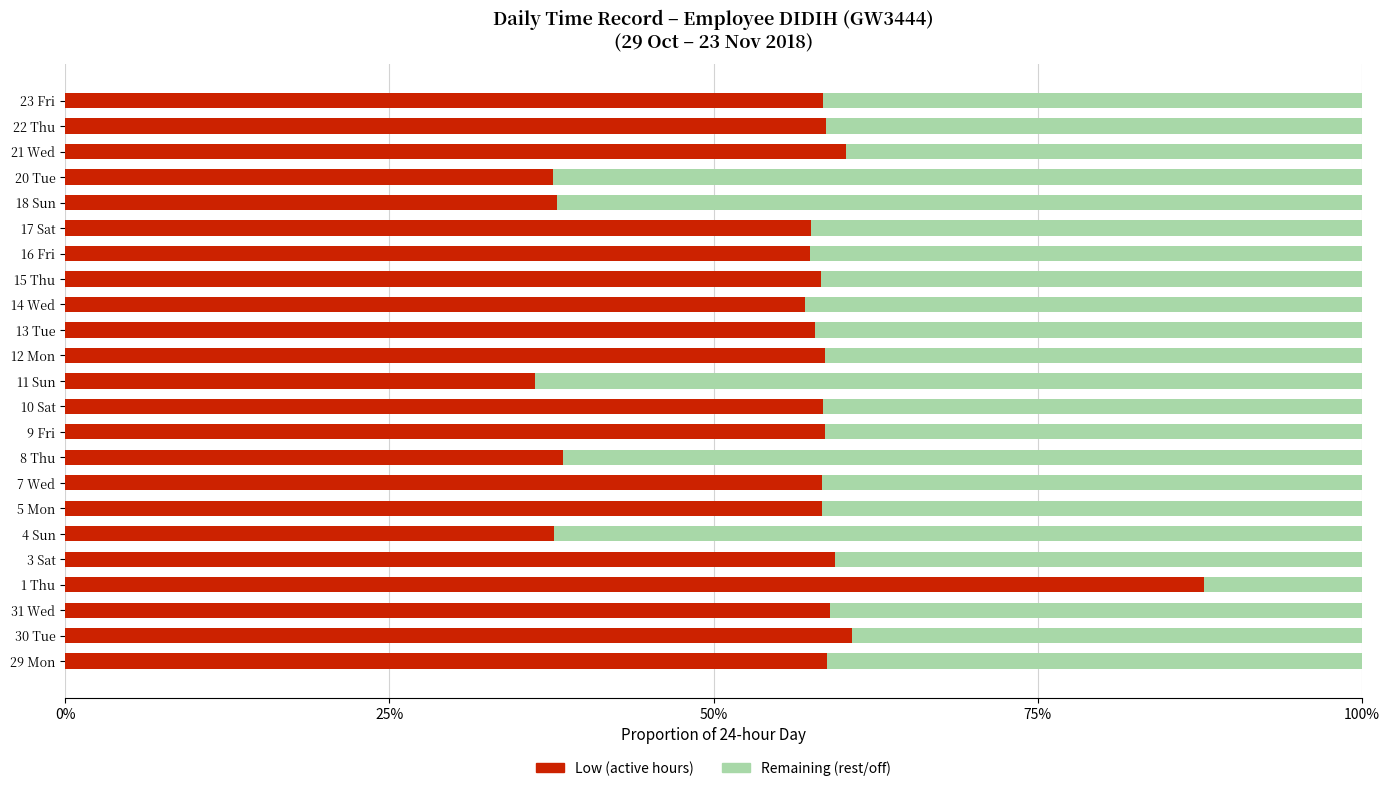

What is the total value across all series at 1 Thu?

100.0